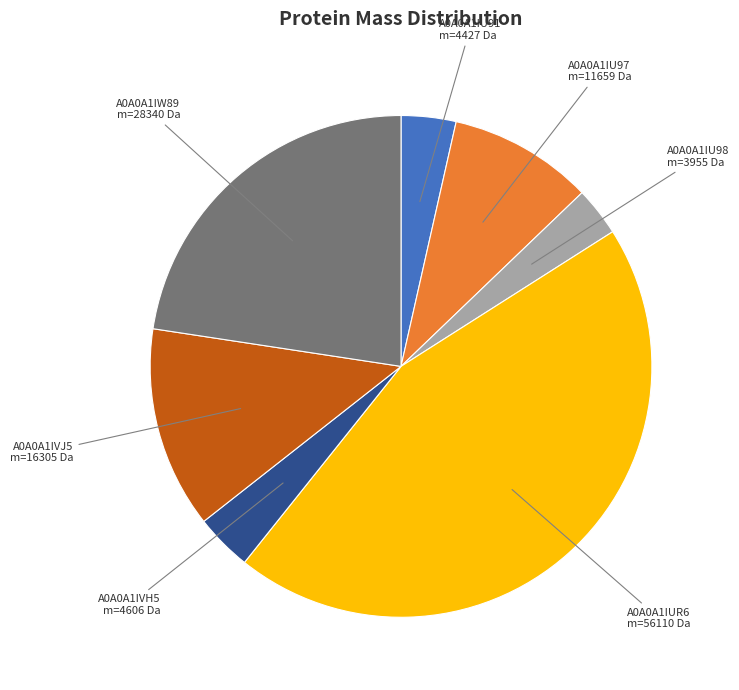

Is there any slice that represents more than half of the pie?

No